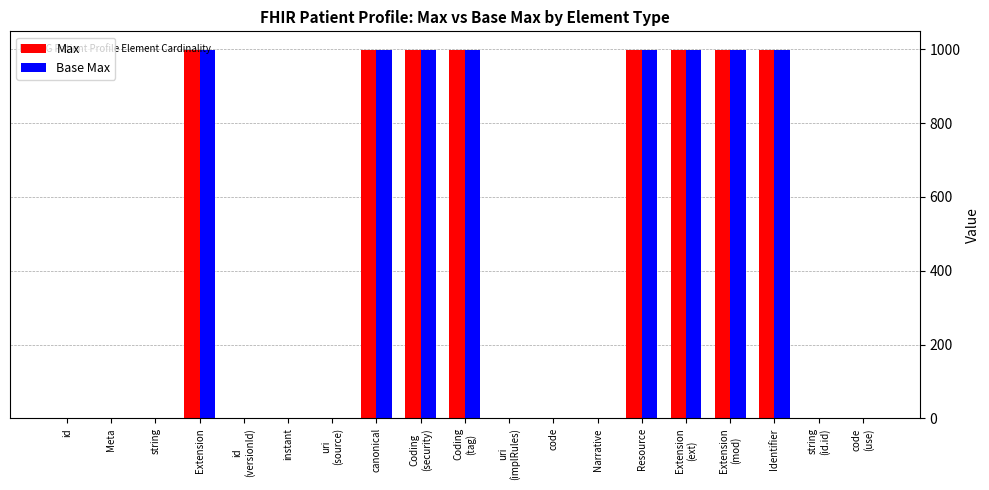

Is it true that Max equals 569 at Identifier?

False